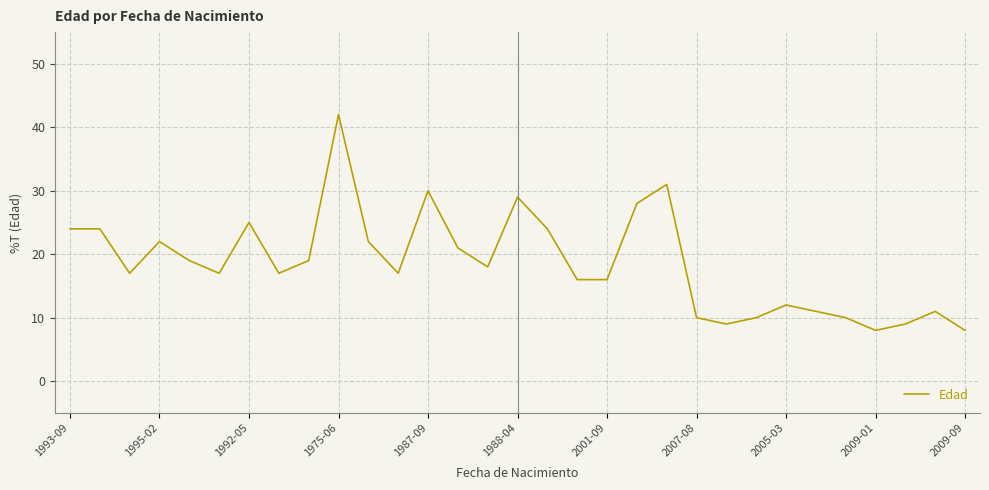

What is the smallest value displayed?

8